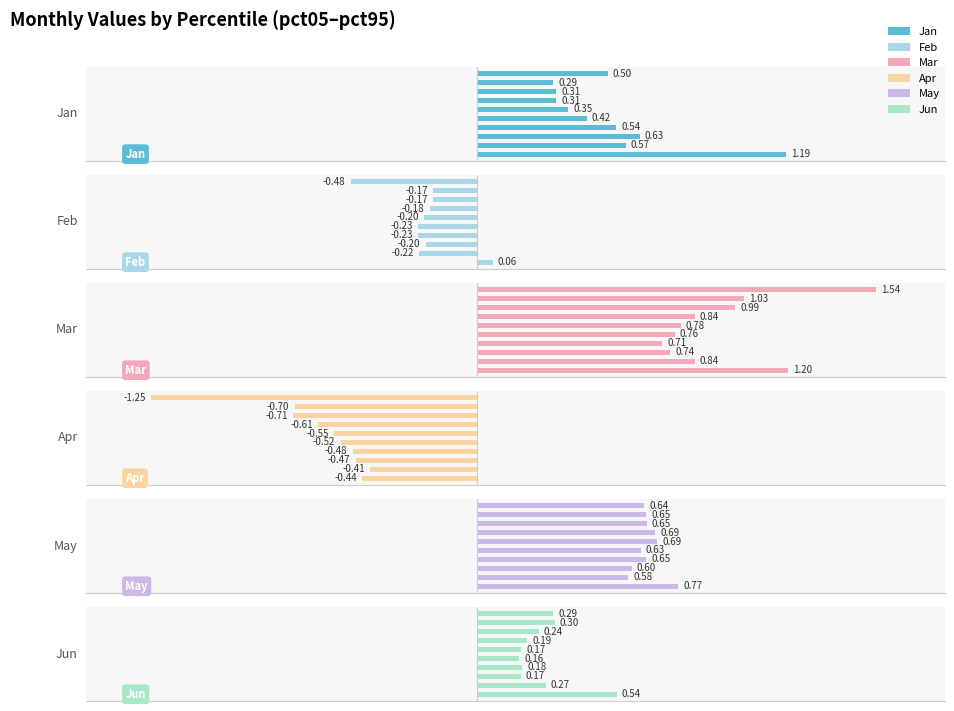

Reading left to right, transcribe all the data shown in this chart.

Jan: 1.2	0.6	0.6	0.5	0.4	0.4	0.3	0.3	0.3	0.5
Feb: 0.1	-0.2	-0.2	-0.2	-0.2	-0.2	-0.2	-0.2	-0.2	-0.5
Mar: 1.2	0.8	0.7	0.7	0.8	0.8	0.8	1.0	1.0	1.5
Apr: -0.4	-0.4	-0.5	-0.5	-0.5	-0.5	-0.6	-0.7	-0.7	-1.3
May: 0.8	0.6	0.6	0.7	0.6	0.7	0.7	0.7	0.7	0.6
Jun: 0.5	0.3	0.2	0.2	0.2	0.2	0.2	0.2	0.3	0.3